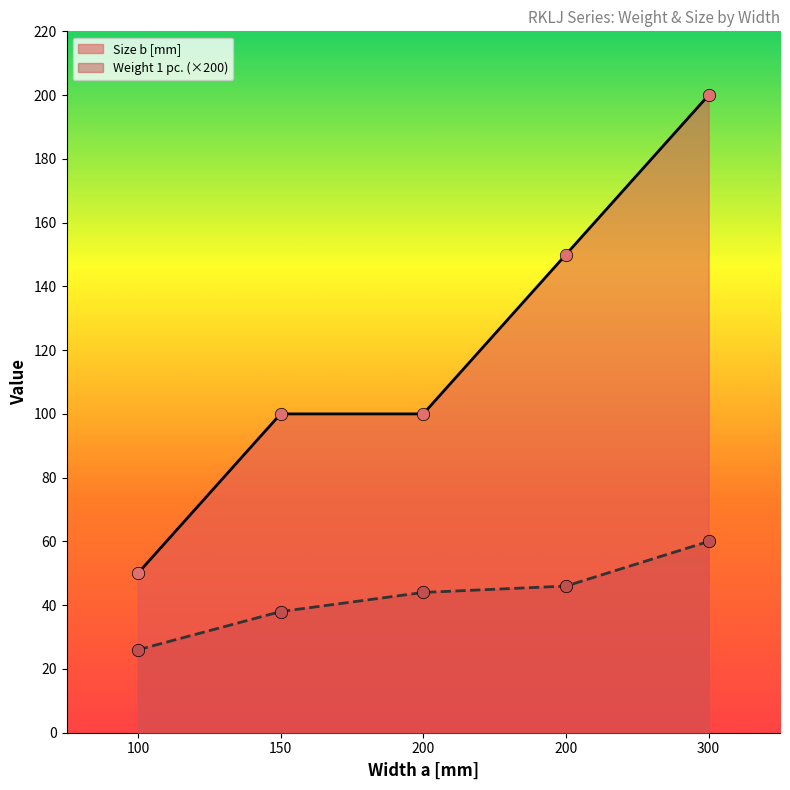

Which series contains the highest Y value?

Size b [mm]